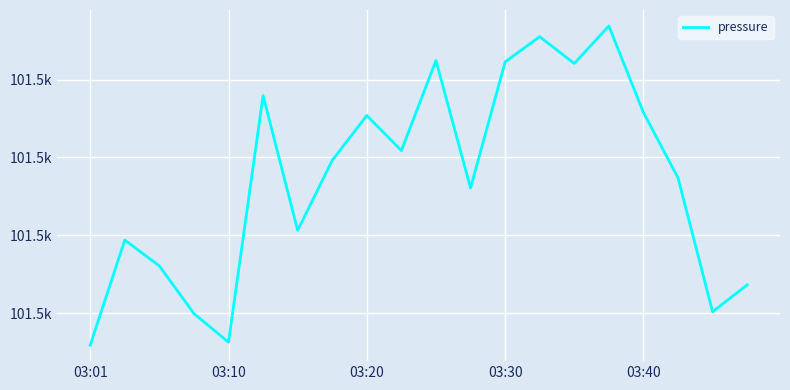

Does the chart have visible grid lines?

Yes